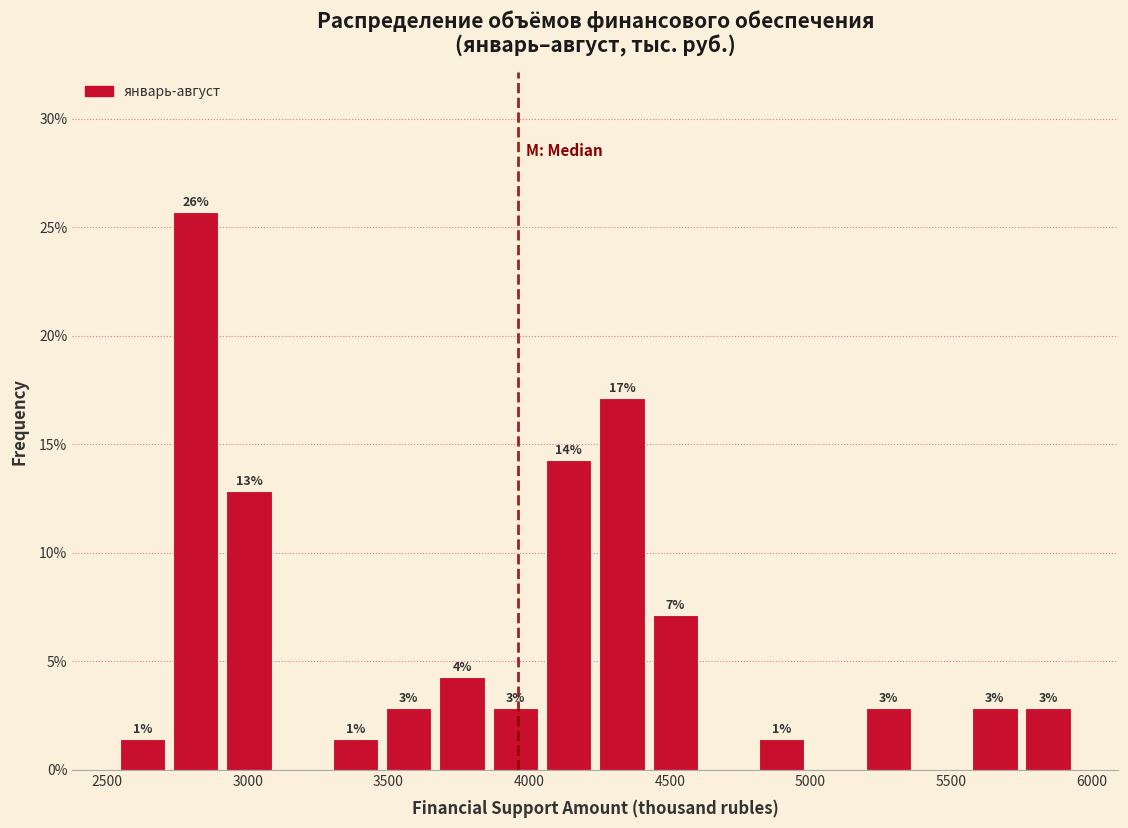

Read against the x-axis, roughly where is the centre of the tallest bar?

2800